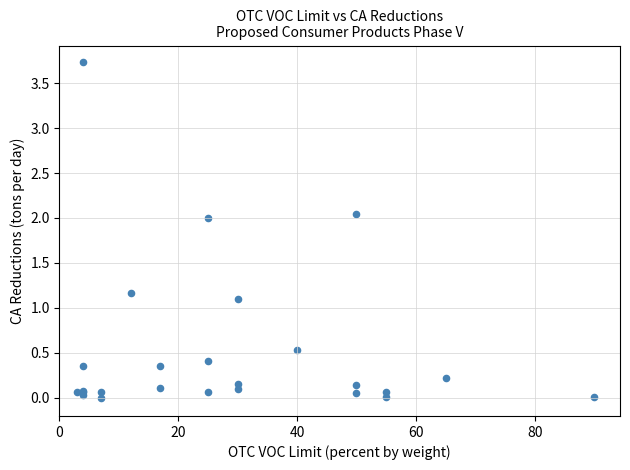

What Y value in the scatter plot is closest to 1?

1.1